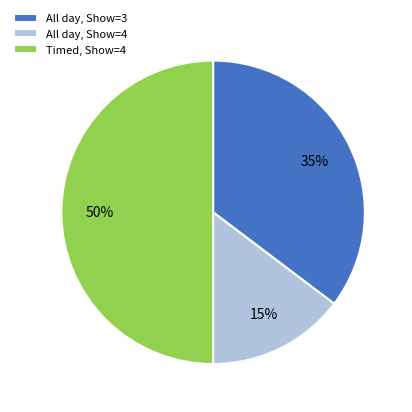

To the nearest percent, what percentage of the pie is All day, Show=4?

15%